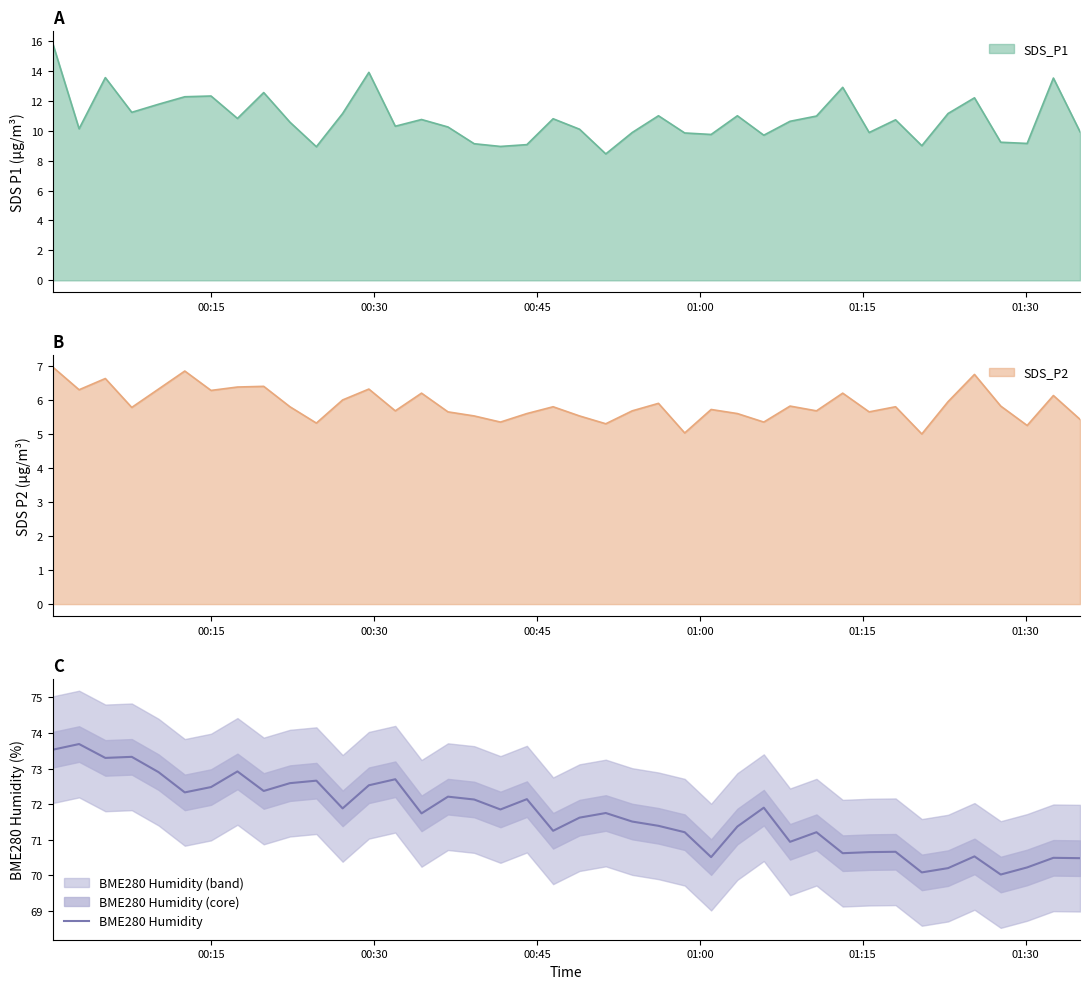

How many points are higher than both their immediate neighbors (excluding endpoints)?

13